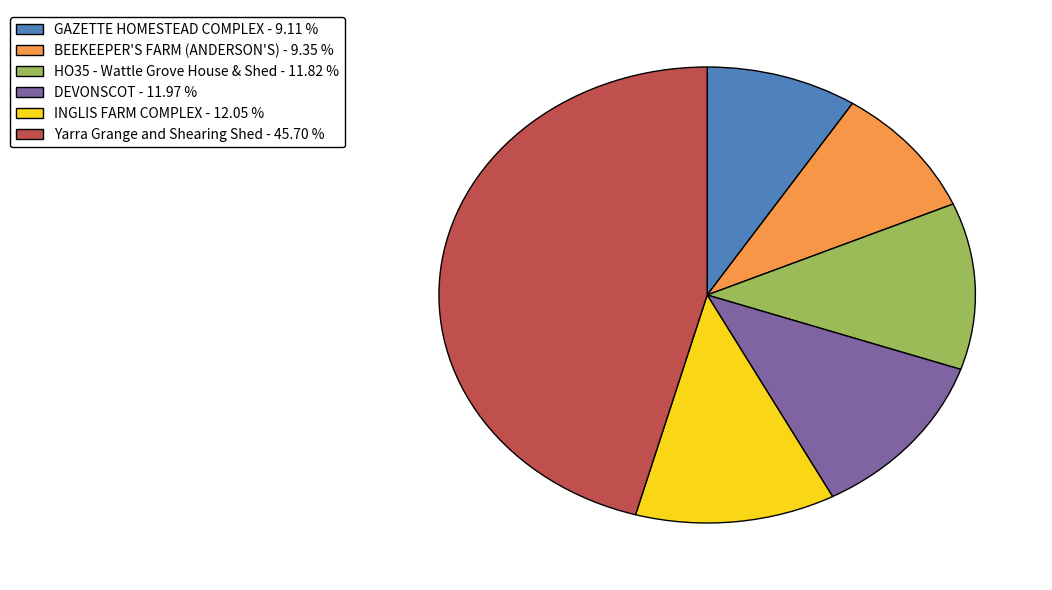

Is the sum of HO35 - Wattle Grove House & Shed - 11.82 % and GAZETTE HOMESTEAD COMPLEX - 9.11 % greater than half?

No